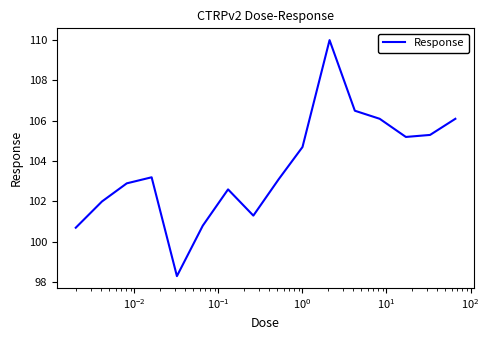

True or false: the data has more than 1 interior local peaks.

True